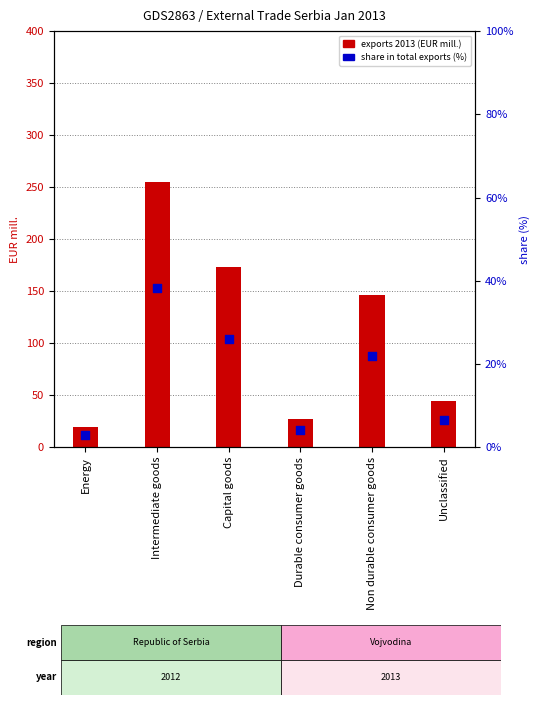

Which series contains the highest Y value?

exports 2013